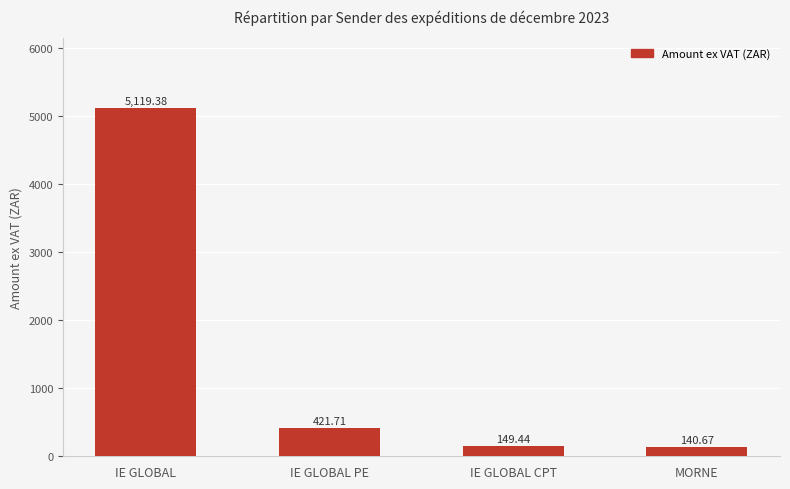

Rank the categories by value from highest to lowest.

IE GLOBAL, IE GLOBAL PE, IE GLOBAL CPT, MORNE